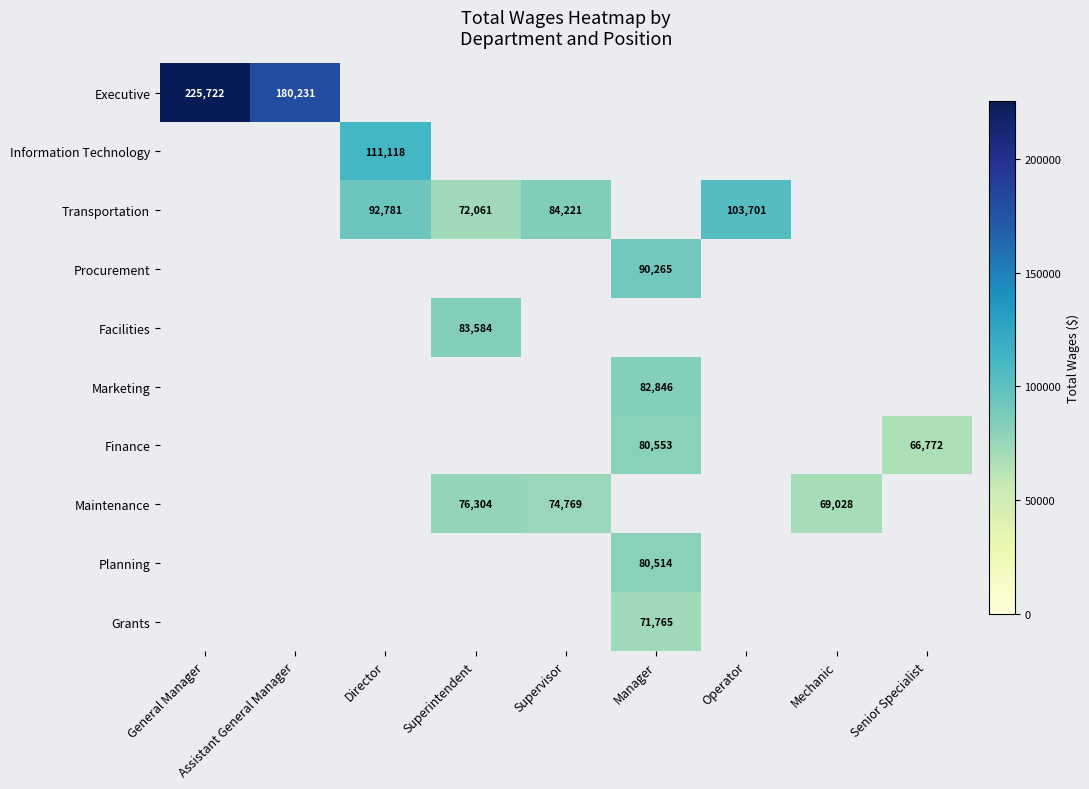

The Maintenance series shows 74769 at Supervisor. True or false?

True